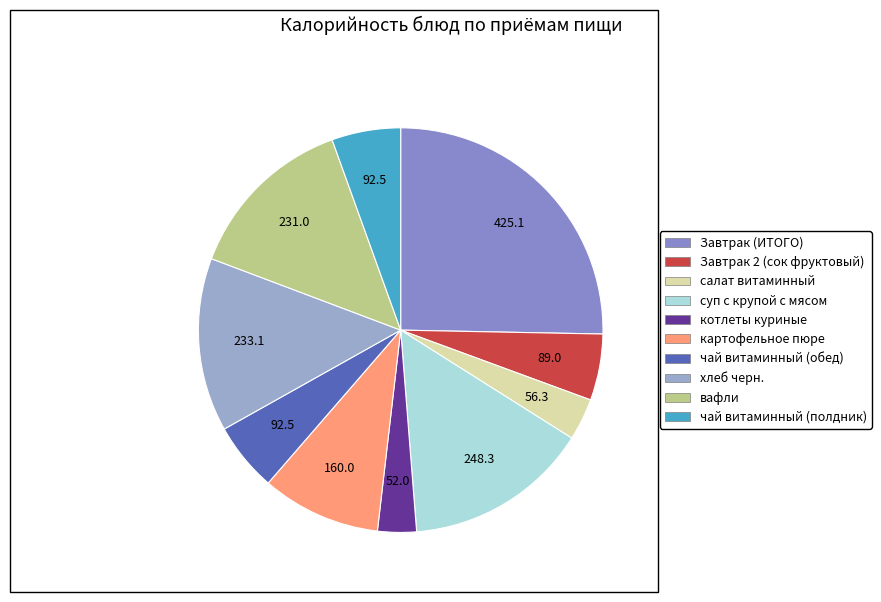

How many segments does this pie chart have?

10